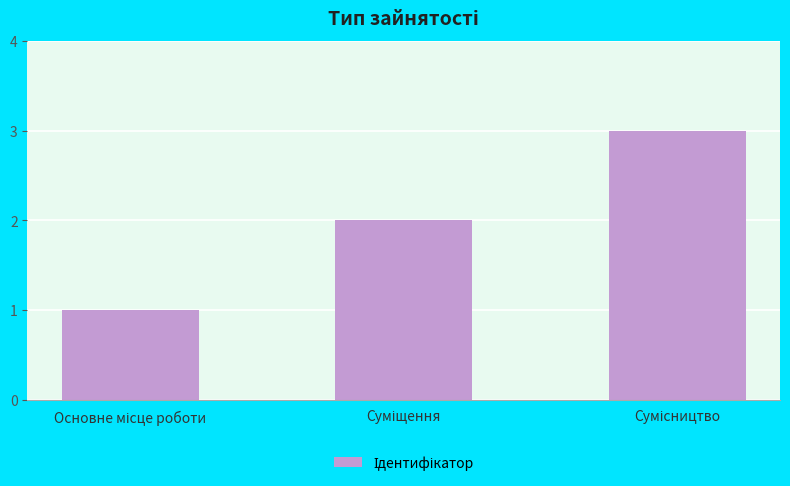

Count the values in the range 1 to 3.

3